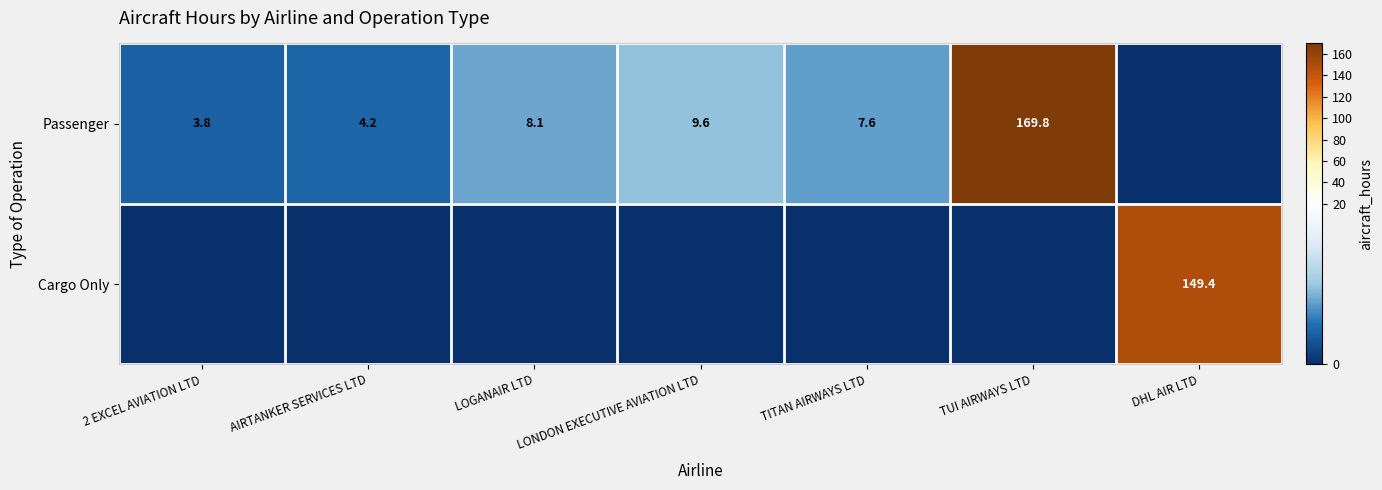

Is it true that Passenger equals 3.8 at 2 EXCEL AVIATION LTD?

True